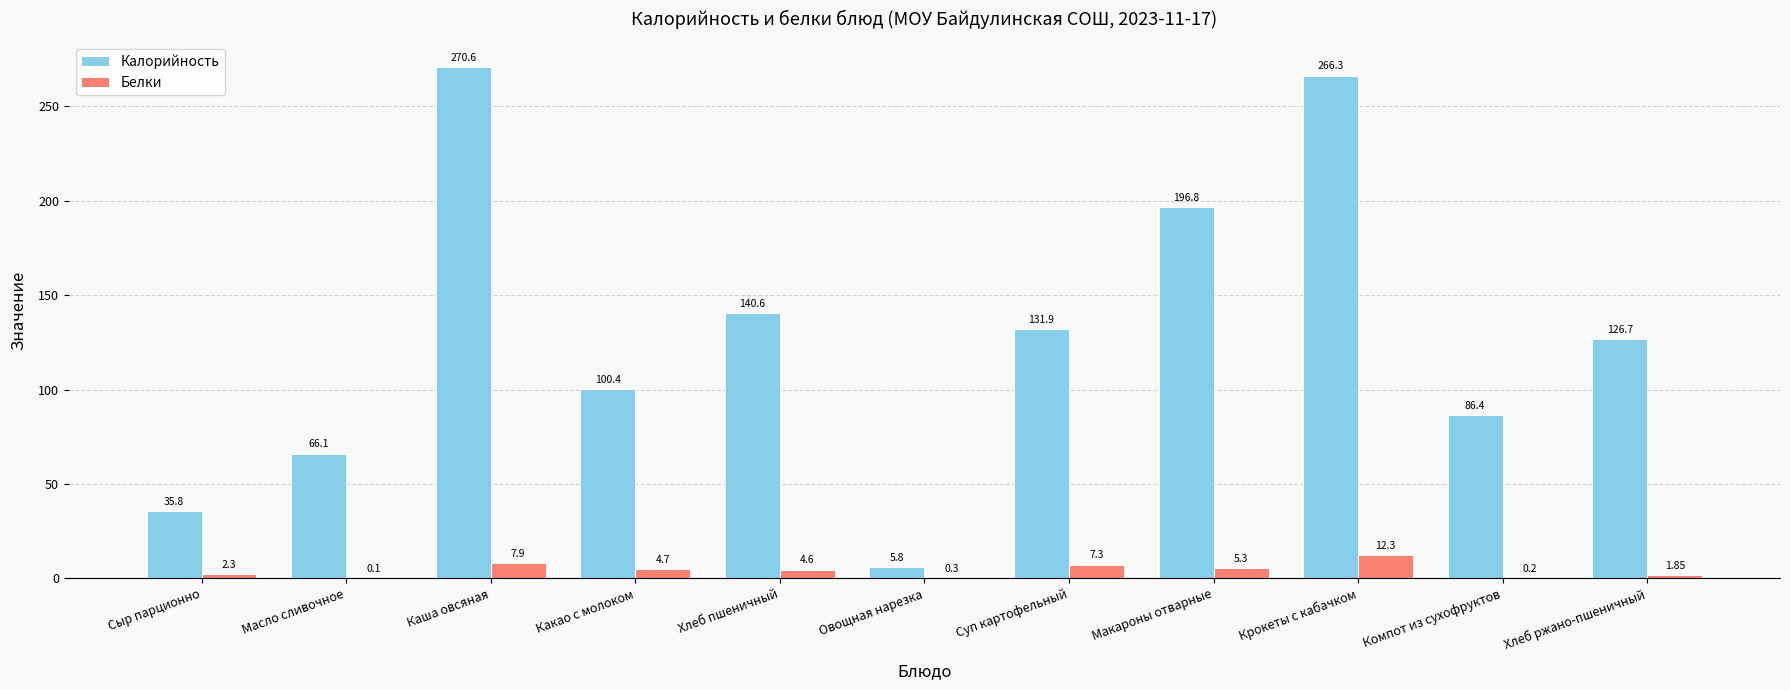

How many data points in Белки are above 4?

6